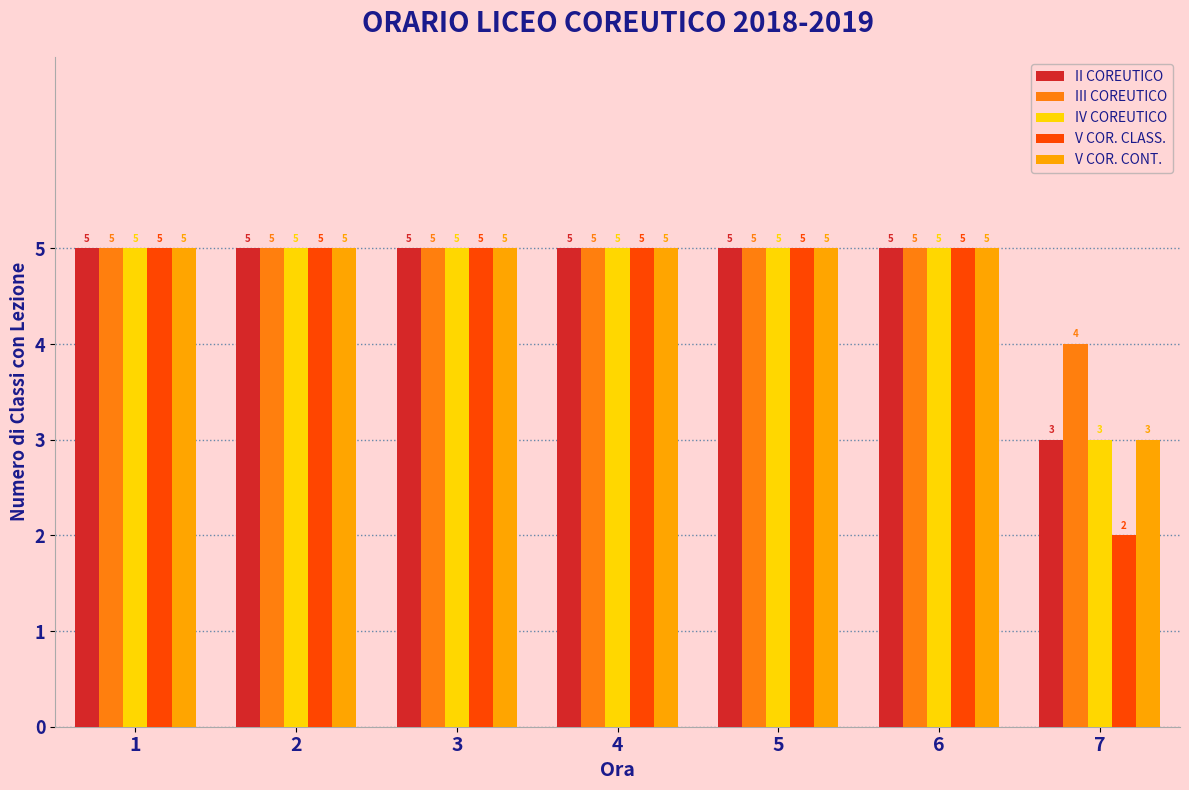

Reading right to left, what are all the values shown in this chart?

II COREUTICO: 3	5	5	5	5	5	5
III COREUTICO: 4	5	5	5	5	5	5
IV COREUTICO: 3	5	5	5	5	5	5
V COR. CLASS.: 2	5	5	5	5	5	5
V COR. CONT.: 3	5	5	5	5	5	5